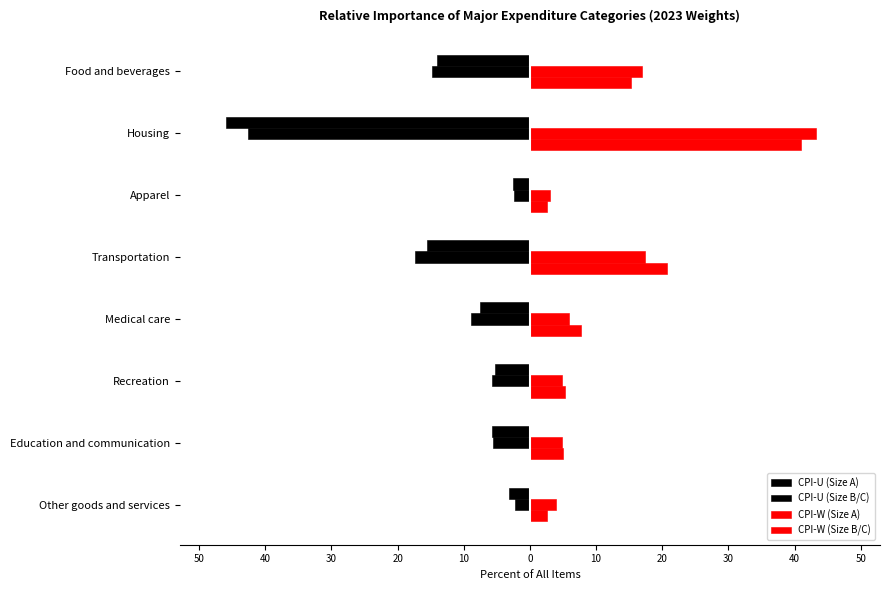

What is the value of the CPI-W (Size B/C) bar at the 5th from the left?

7.7